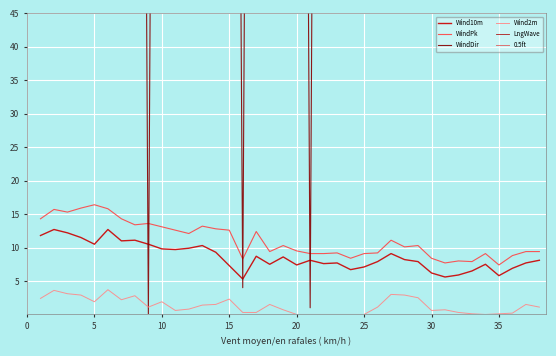

Is it true that Wind10m equals 15.0 at 10?

False